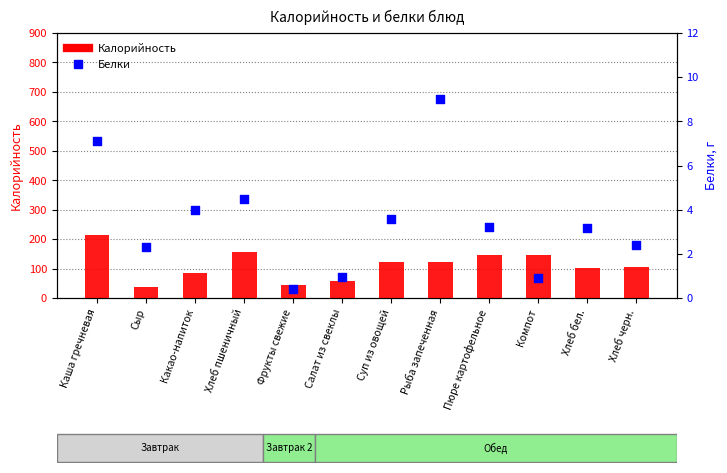

Which series reaches the maximum Y coordinate?

Калорийность